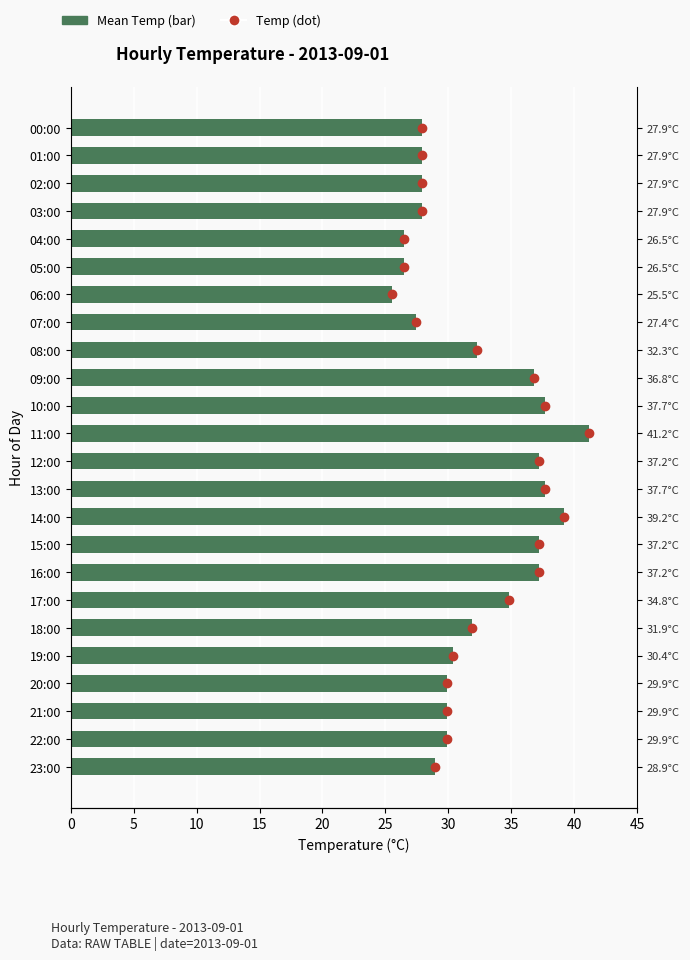

Is it true that Mean Temp equals 37.7 at 10:00?

True